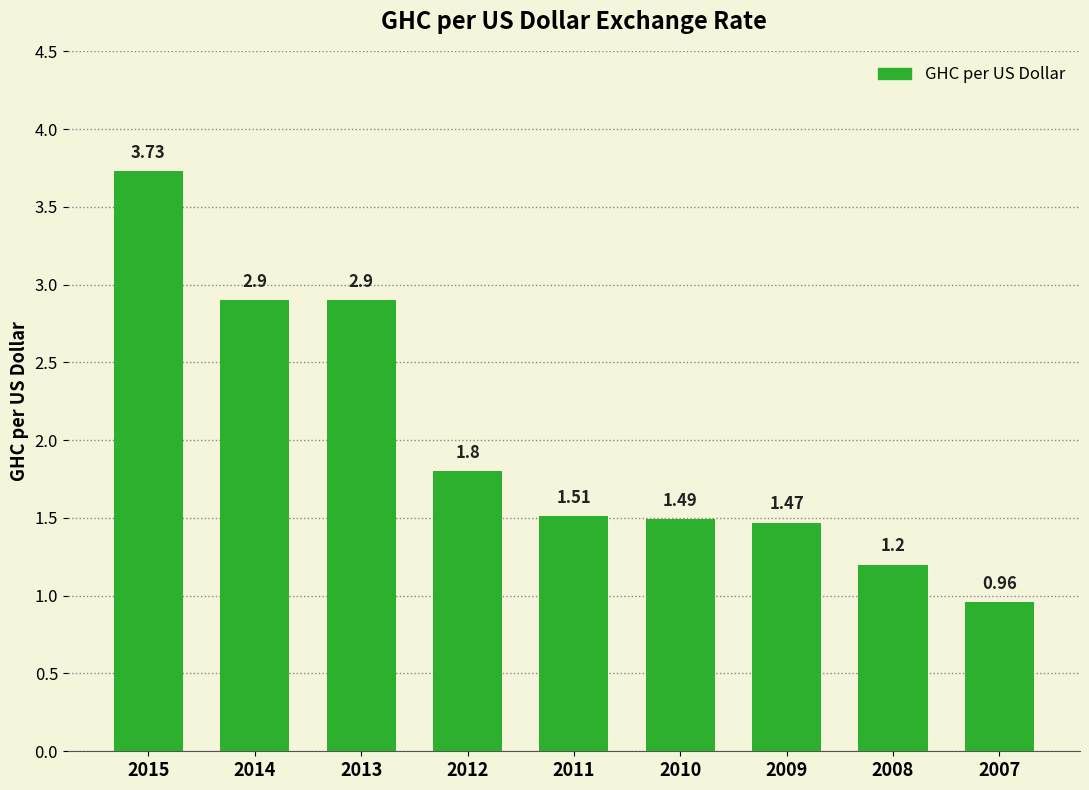

What is the ratio of the value at 2013 to the value at 2015?

0.8